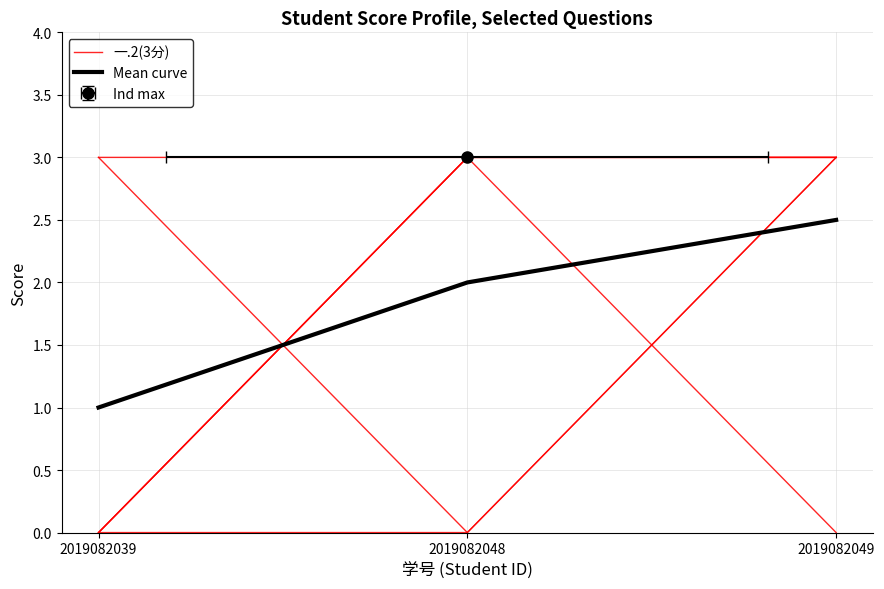

Reading right to left, extract all data points from this chart.

一.2(3分): 3	3	0
一.3(3分): 3	0	3
一.4(3分): 0	3	3
一.5(3分): 3	3	0
一.6(3分): 3	0	0
一.7(3分): 3	3	0